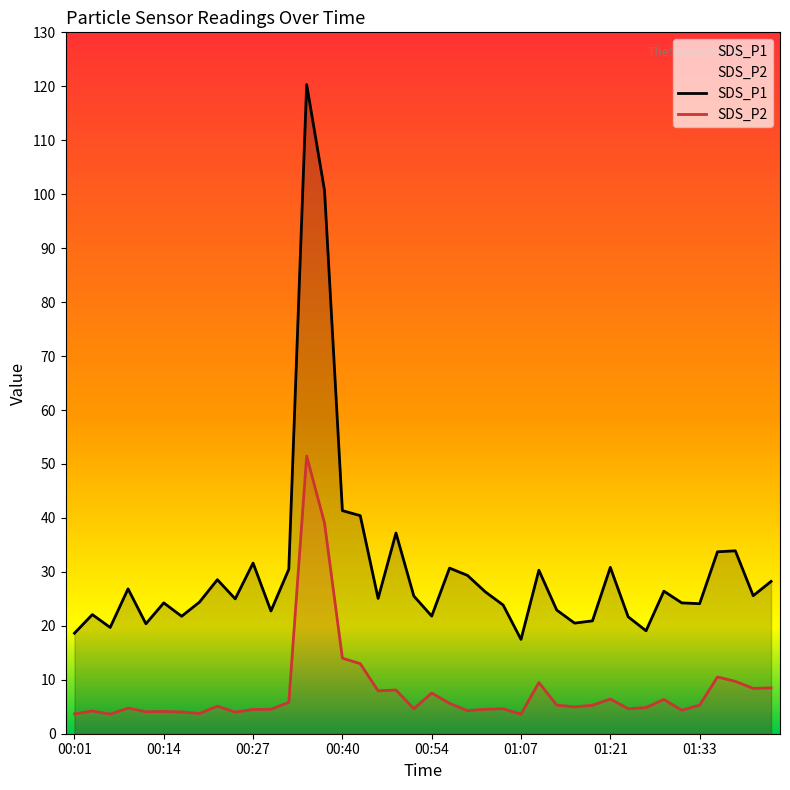

What is the sum of all SDS_P1 values?

1218.9